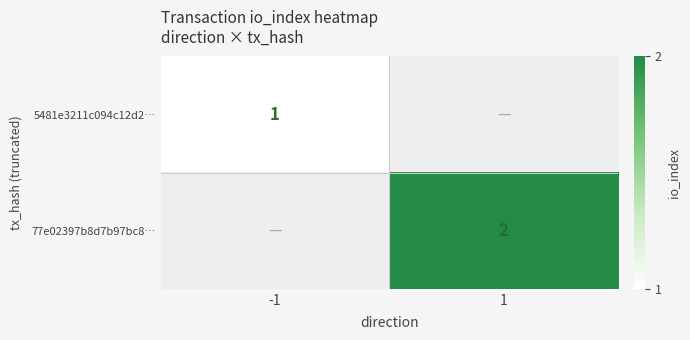

The 77e02397b8d7b97bc8… series shows 2 at 1. True or false?

True